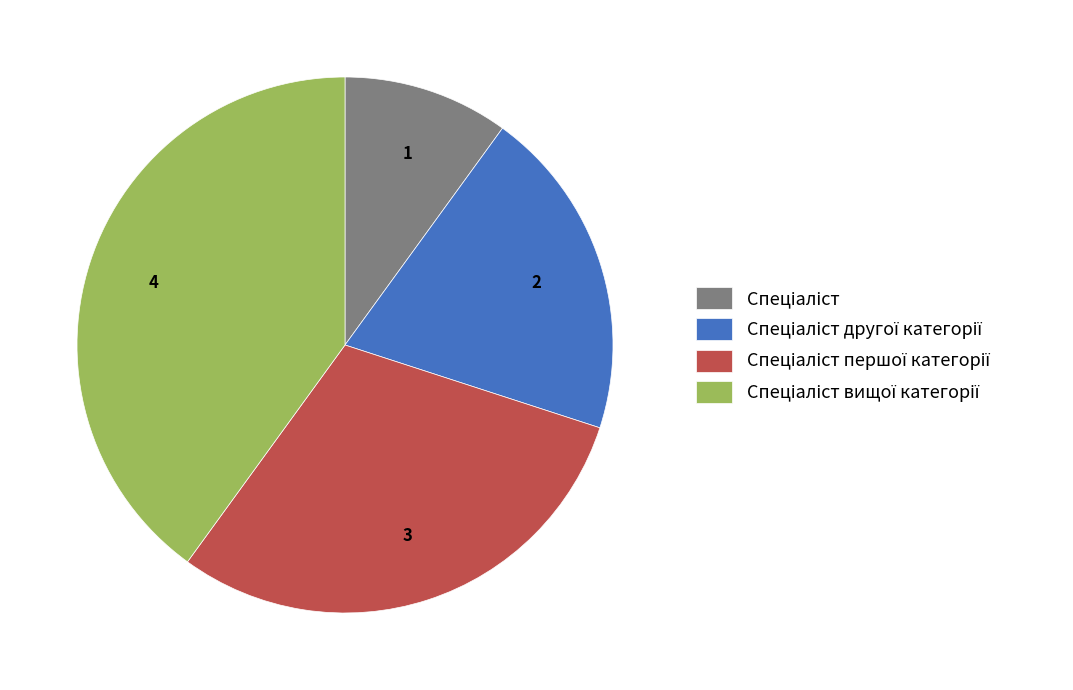

Does any single category account for the majority?

No